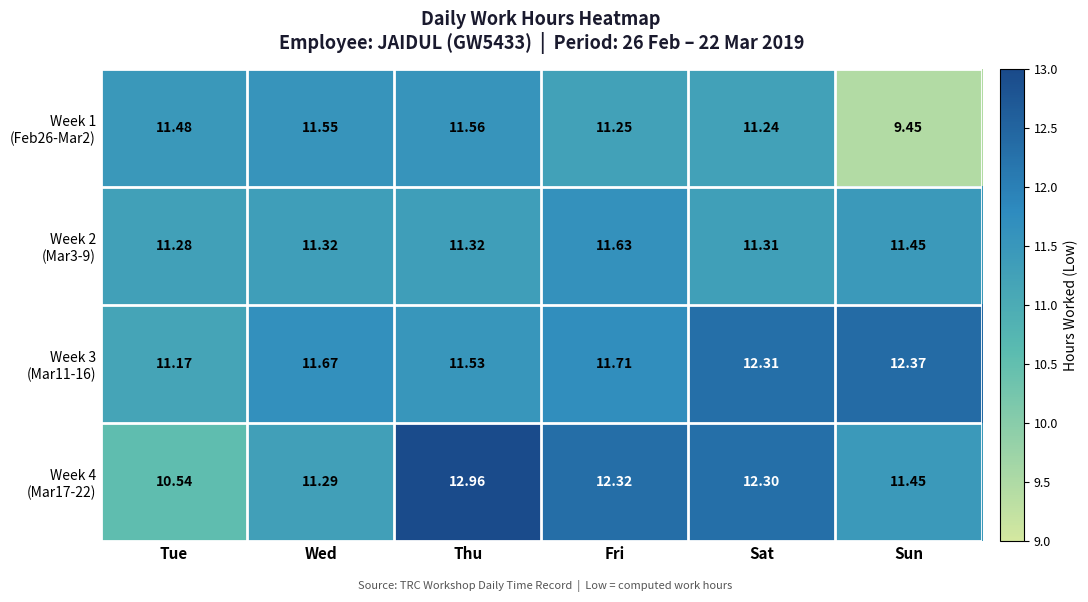

At which category is the sum across all series the highest?

Thu